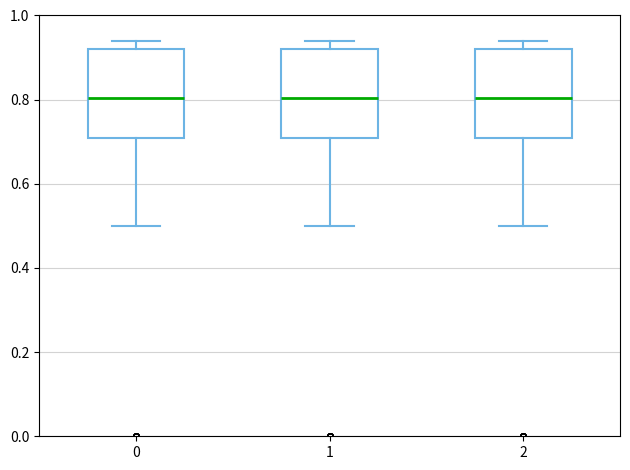

Reading left to right, read every box against the y-axis: the position of its median line, the range the box covers, and the ends of its whiskers. The values are not printed on the chart, so give them approximately, as read against the axis.

0: median 0.80, box 0.72 to 0.92, whiskers 0.50 to 0.94
1: median 0.80, box 0.72 to 0.92, whiskers 0.50 to 0.94
2: median 0.80, box 0.72 to 0.92, whiskers 0.50 to 0.94